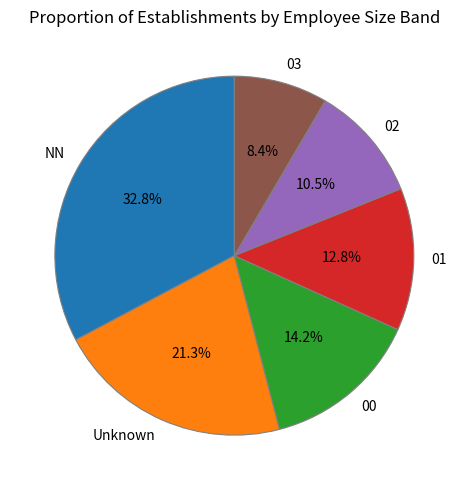

Approximately how many times larger is the value at 00 compared to NN?

0.4